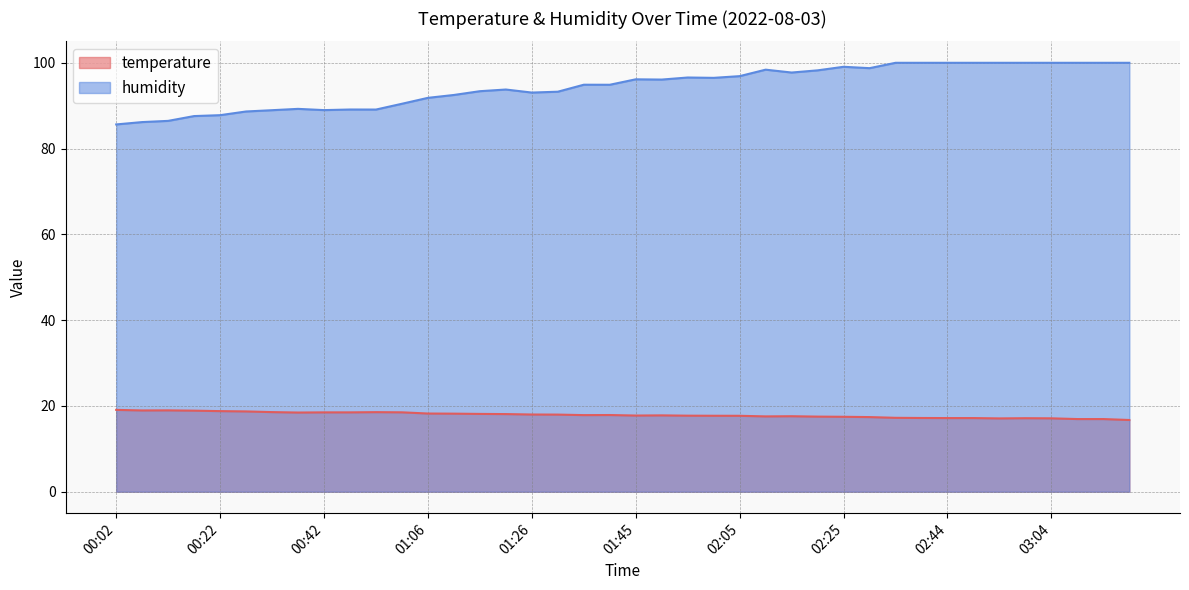

What is the difference between the humidity values at 00:56 and 02:30?

8.3